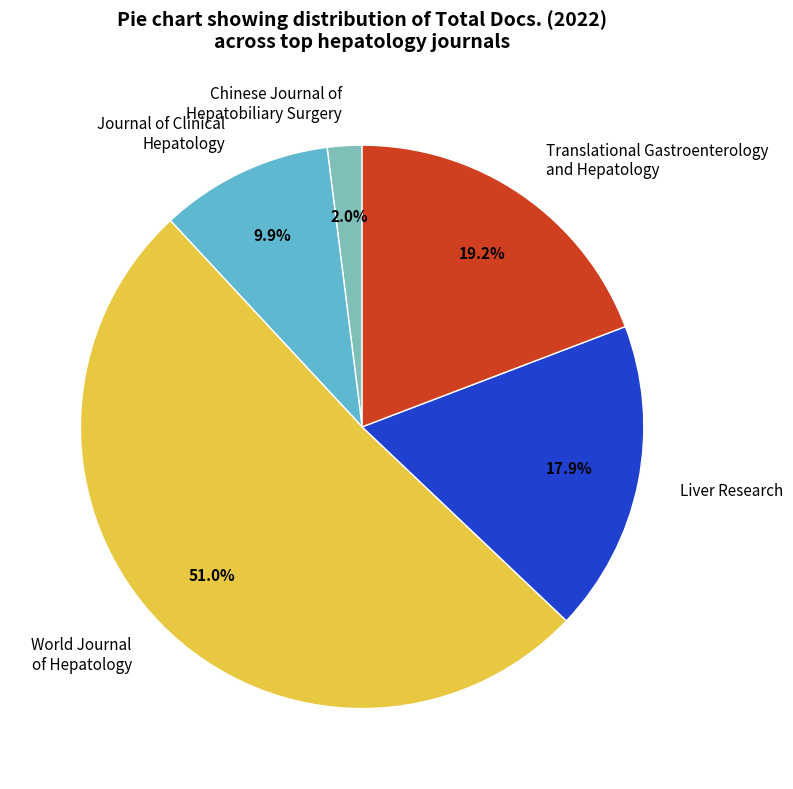

What is the majority slice?

World Journal of Hepatology